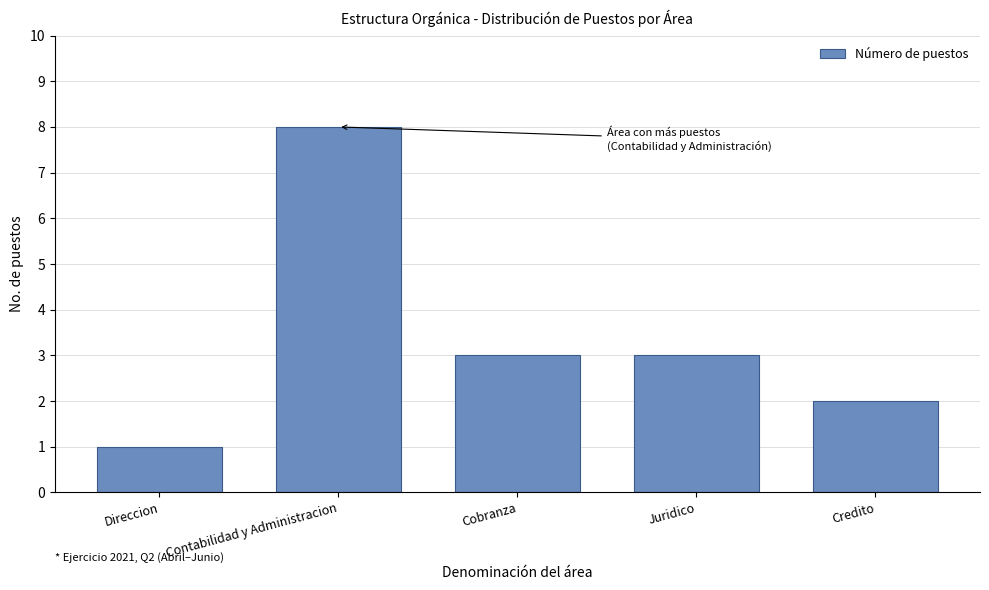

Reading left to right, transcribe all the data shown in this chart.

1	8	3	3	2